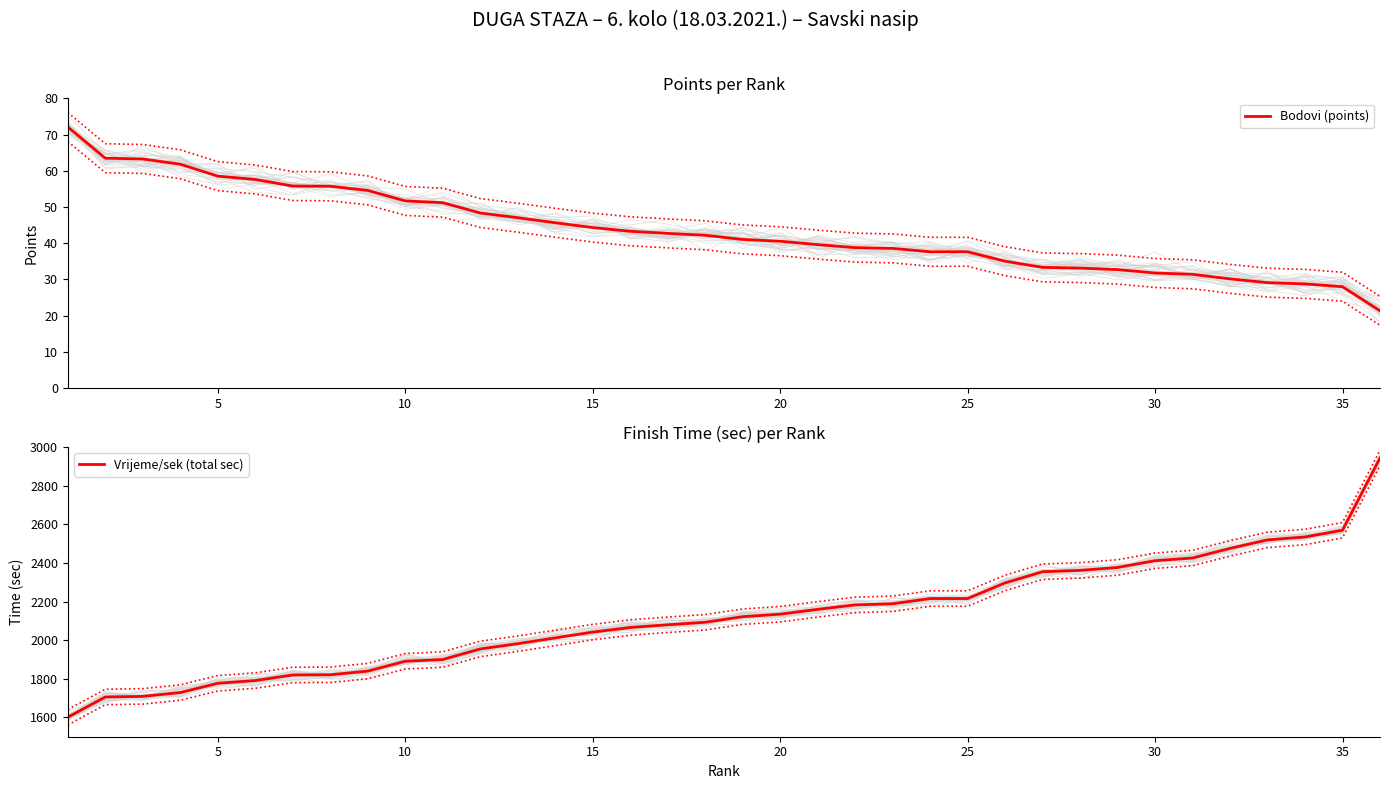

What are all the series names shown in the legend?

Bodovi (points), Vrijeme/sek (total sec)